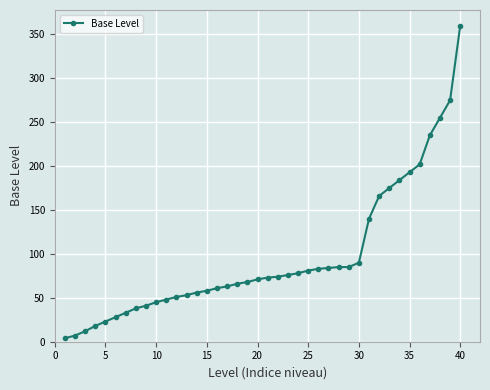

What is the difference between the maximum and minimum values?

356